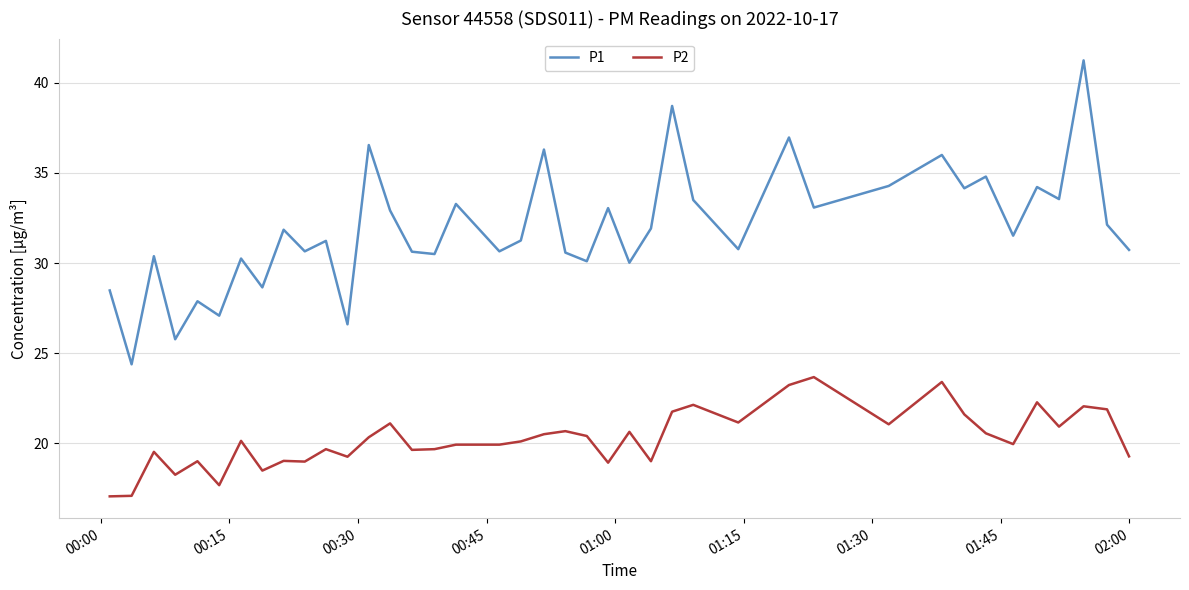

Rank the series by their maximum value, from highest to lowest.

P1, P2